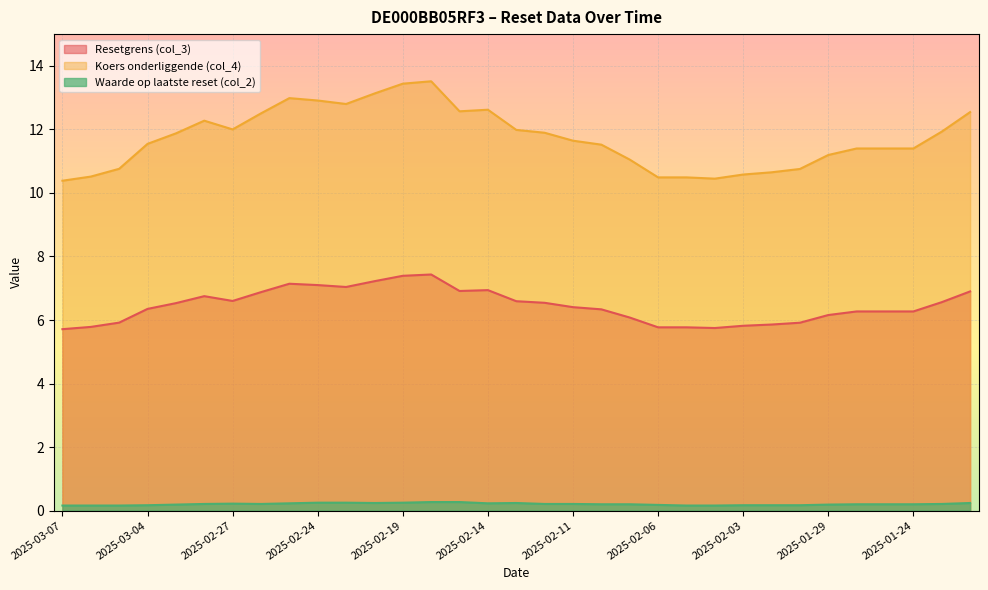

Which series has the widest spread of values?

Koers onderliggende (col_4)